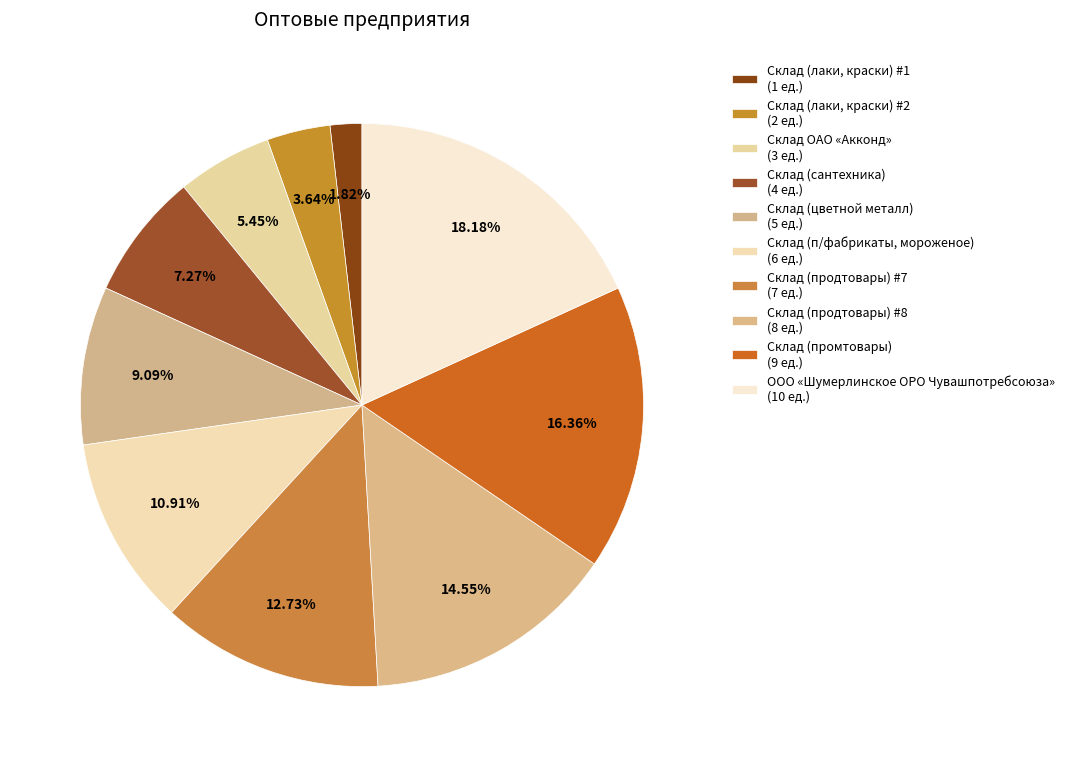

What is the change in value from Склад (лаки, краски) #2 to Склад (п/фабрикаты, мороженое)?

+4